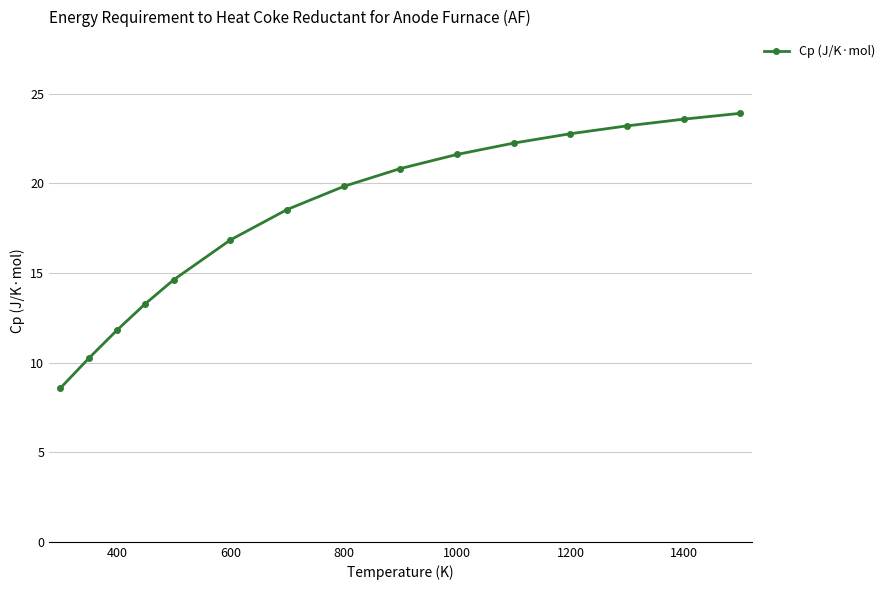

What is the value of the 2nd point from the left?

10.2